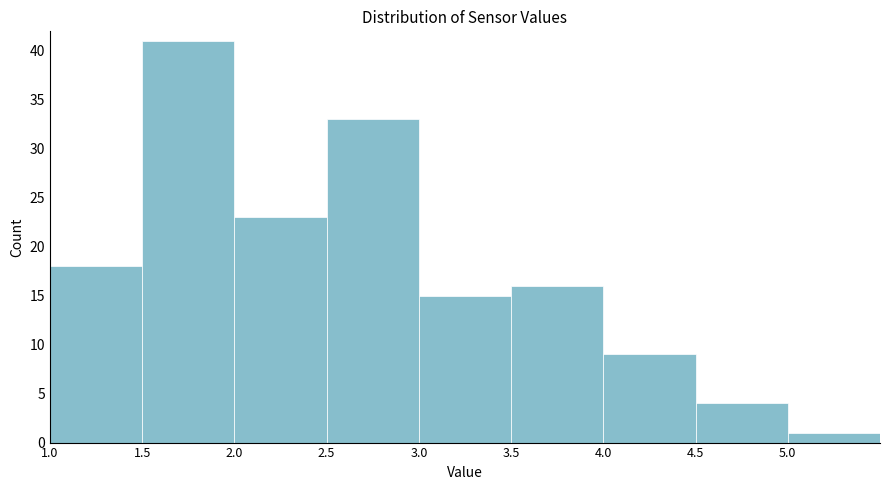

How tall is the bar that spans 4.5 to 5.0 on the x-axis? The values are not printed on the chart, so give them approximately, as read against the axis.

4